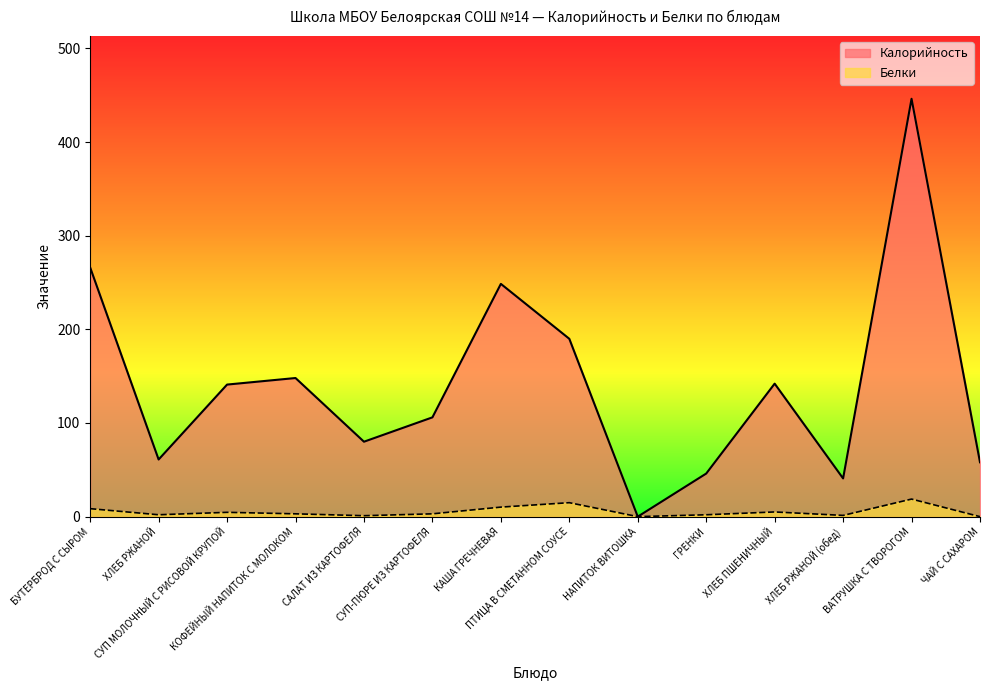

Where is the first local maximum for Белки?

СУП МОЛОЧНЫЙ С РИСОВОЙ КРУПОЙ